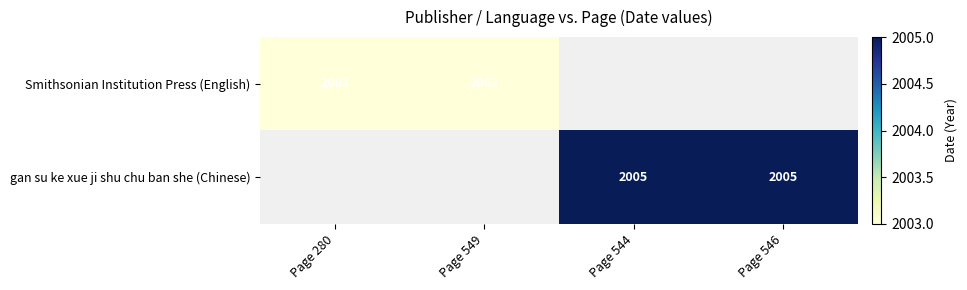

The gan su ke xue ji shu chu ban she (Chinese) series shows 648 at Page 544. True or false?

False